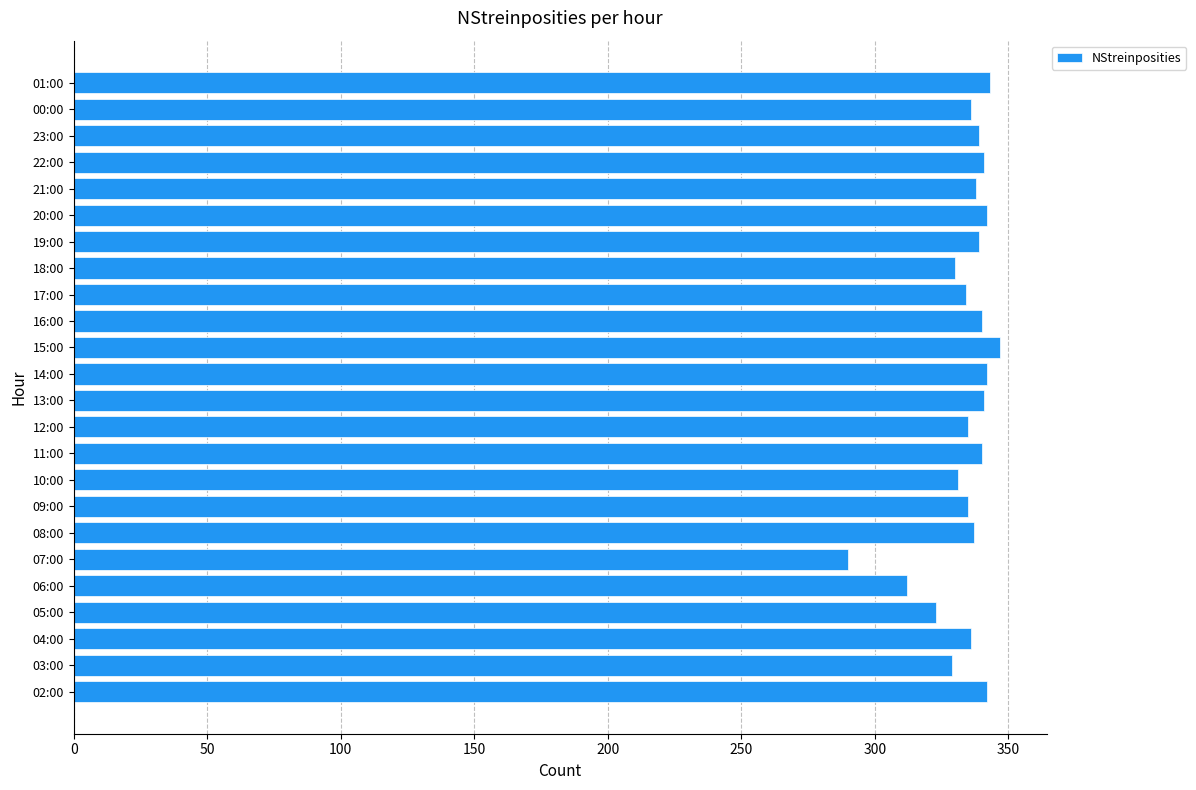

Is it true that the value at 22:00 is 510?

False